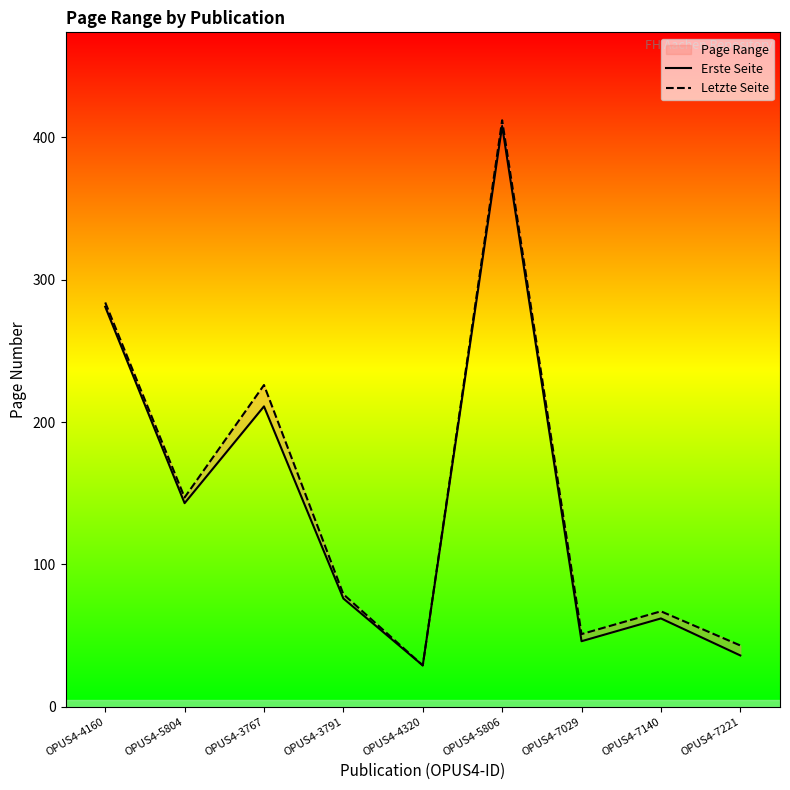

True or false: Letzte Seite and Erste Seite cross at least once.

False